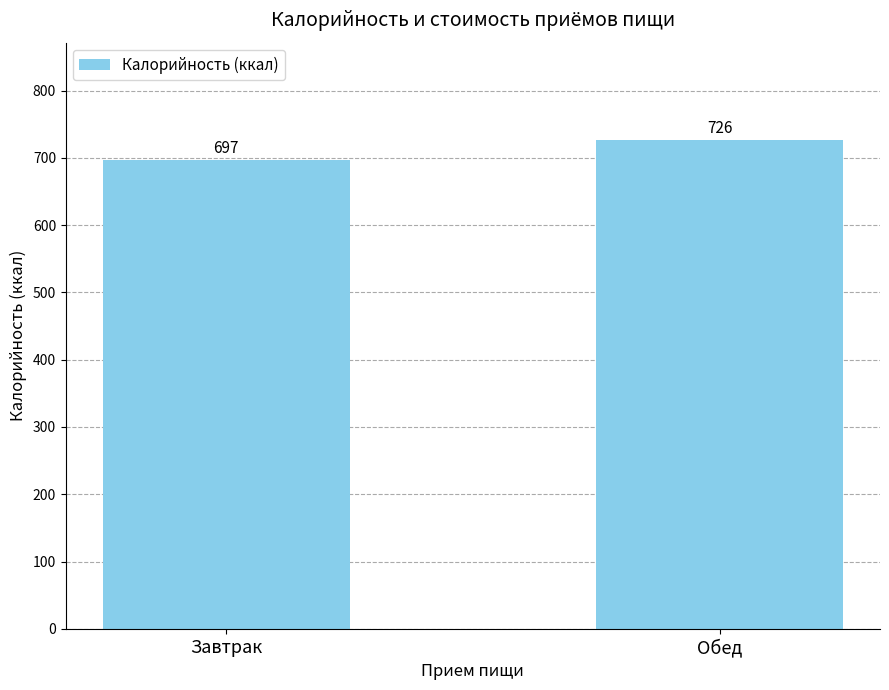

Are the bars grouped side by side (vs. stacked)?

No